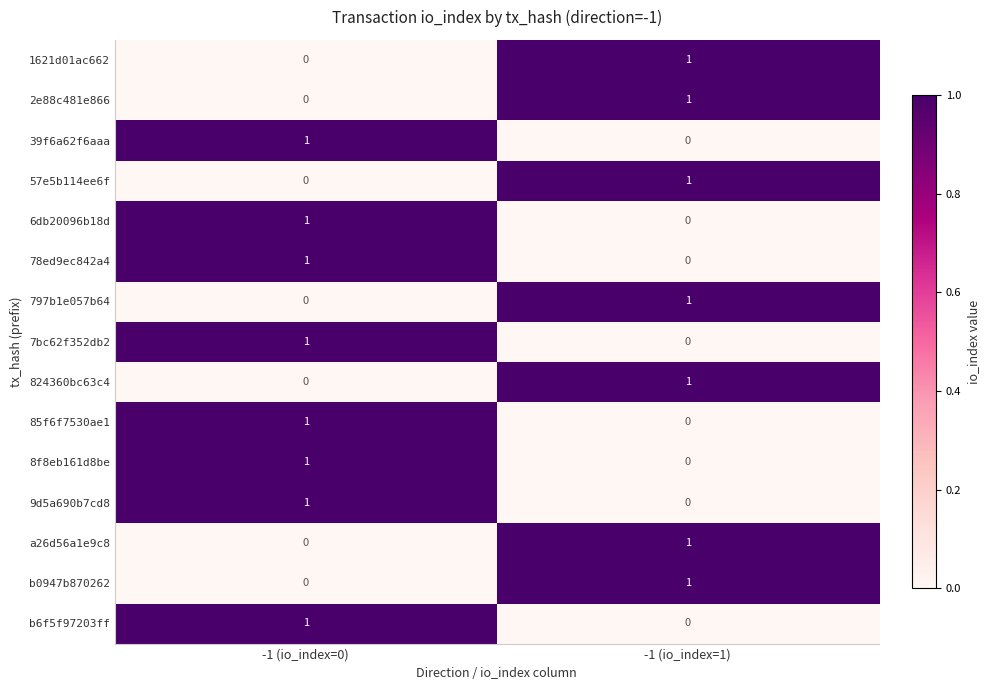

At which label is 9d5a690b7cd8 closest to 0?

-1 (io_index=1)